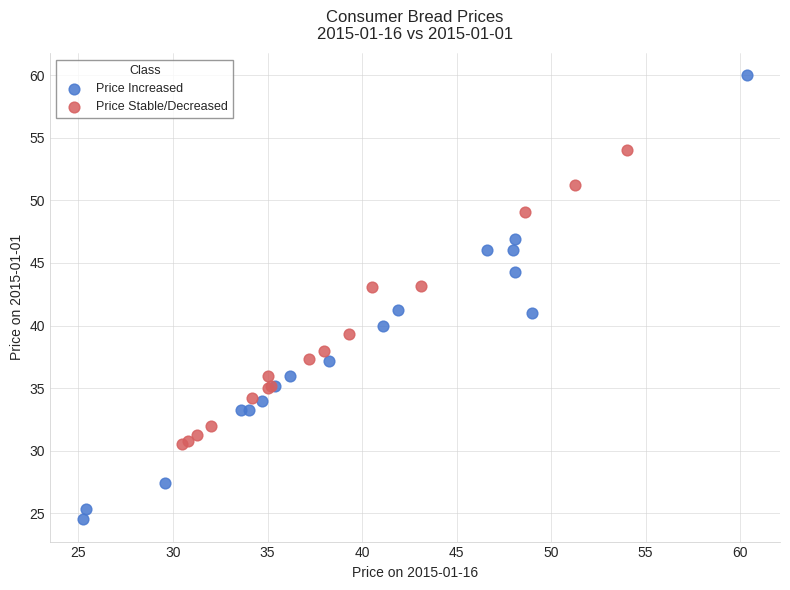

Which series contains the lowest Y value?

Price Increased